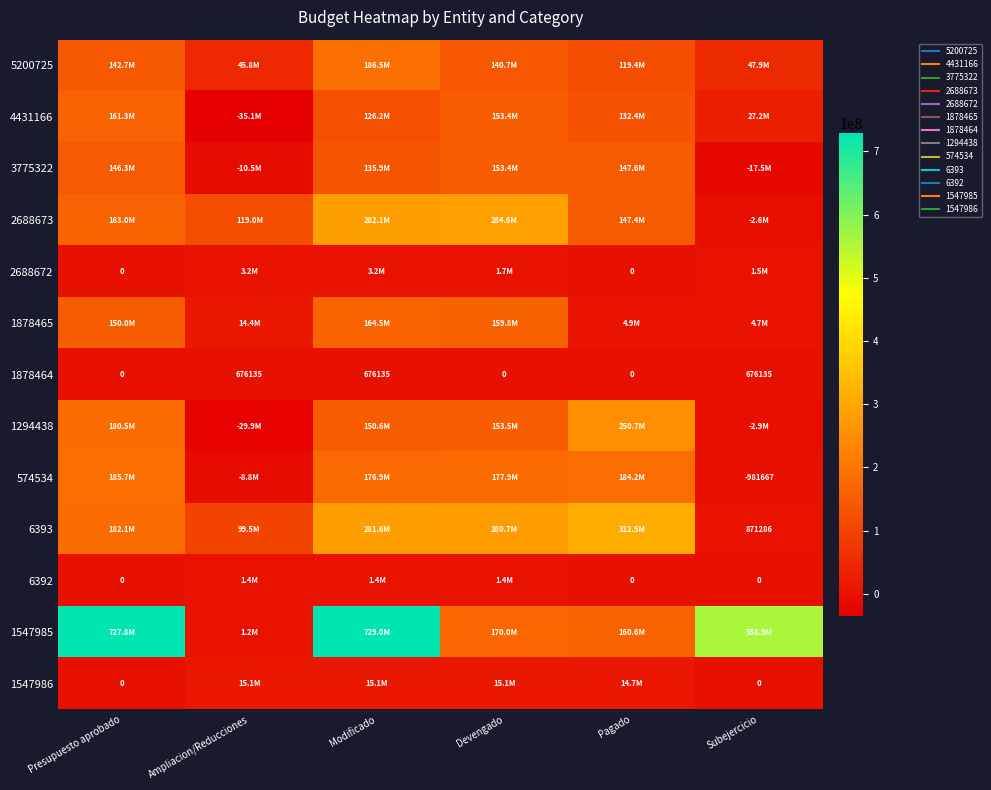

What is the approximate value of 2688673 at Subejercicio?

-2584167.4